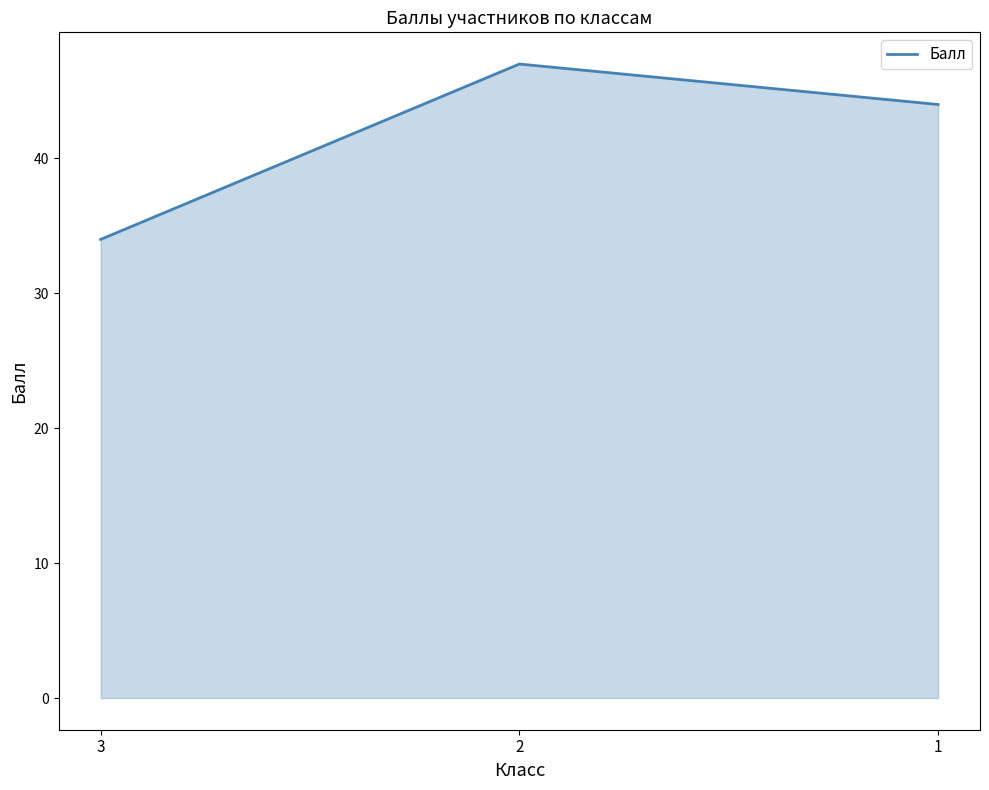

Which category has the highest value across all series?

2